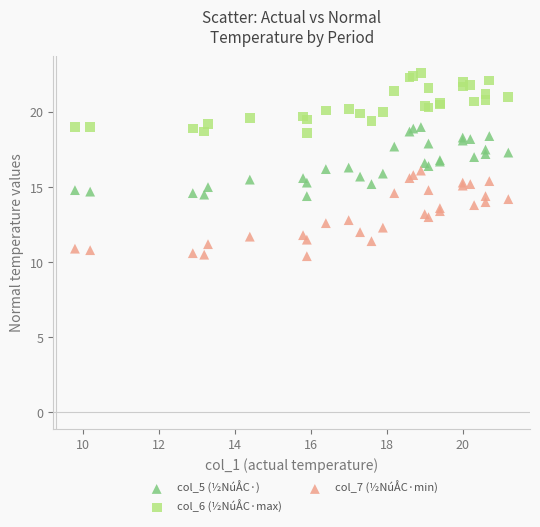

Which series reaches the minimum Y coordinate?

col_7 (½NúÅC·min)